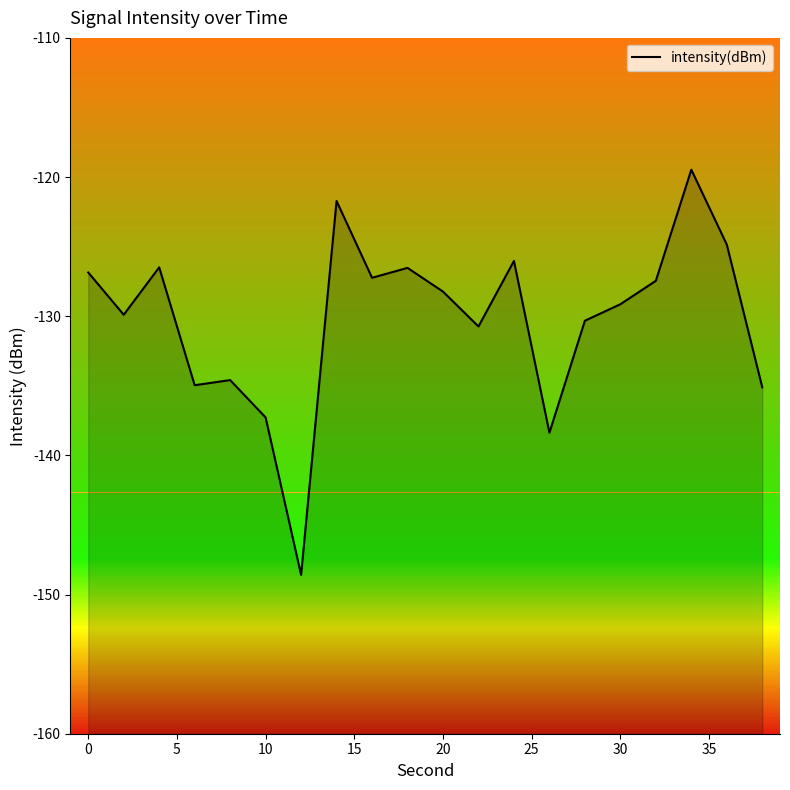

What is the smallest value displayed?

-148.6